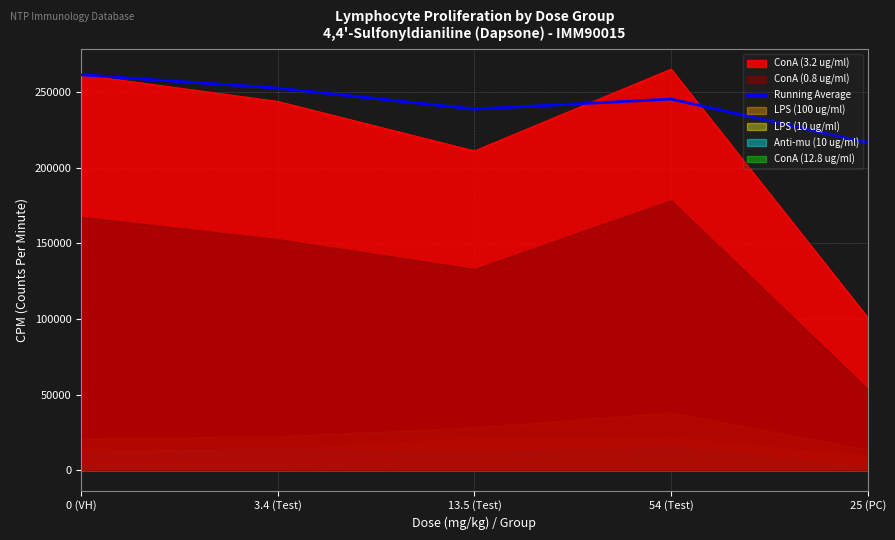

Read the value at 3.4 (Test).

252409.0